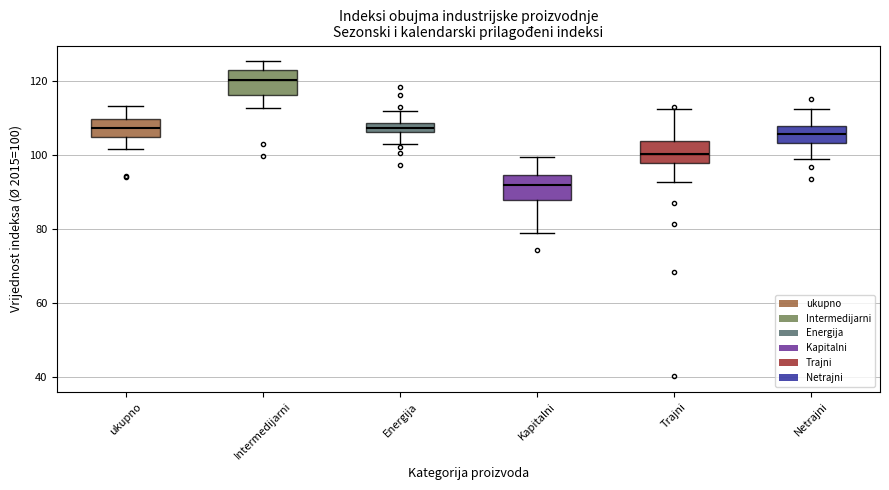

Which box's median line is the highest?

Intermedijarni